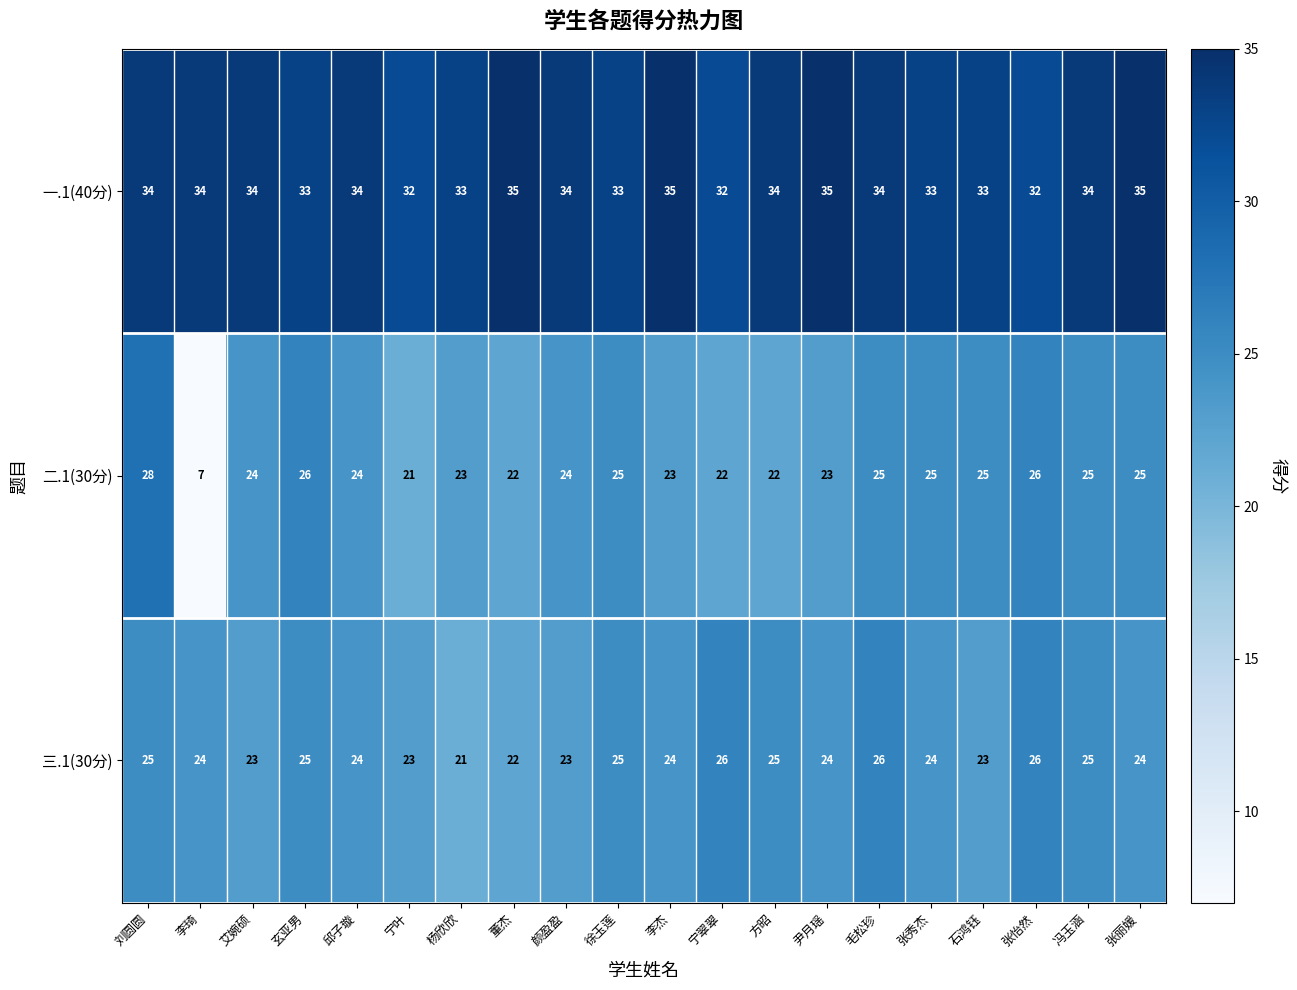

List the series in order of their peak value, lowest first.

三.1(30分), 二.1(30分), 一.1(40分)